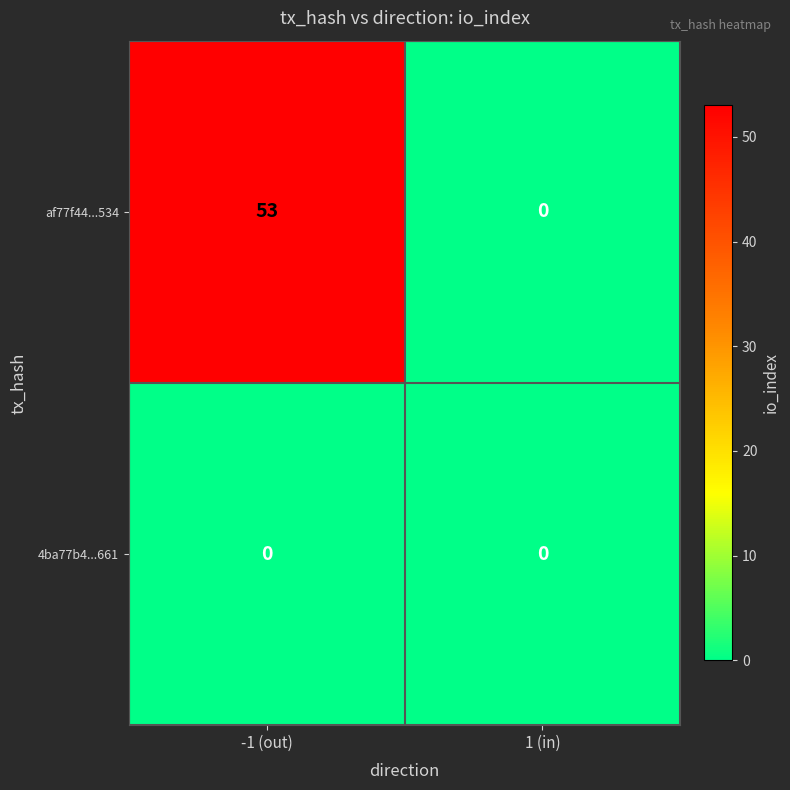

What is the highest value of the af77f44...534 series?

53